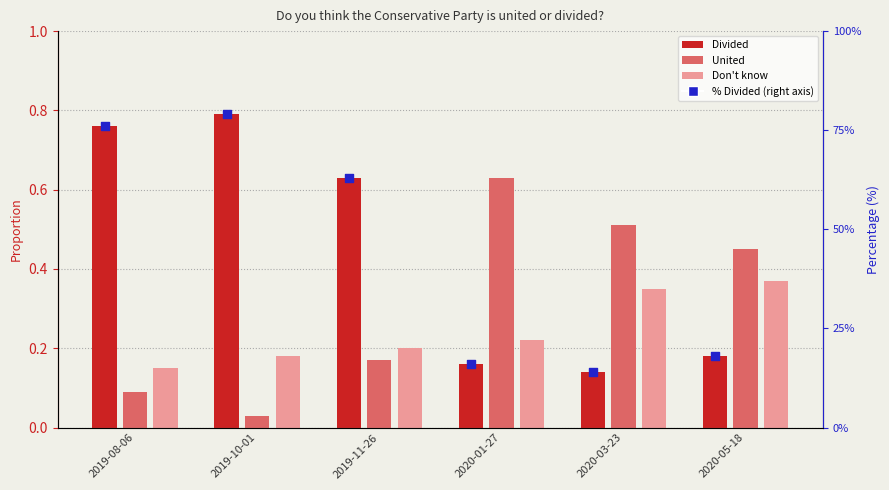

Approximately how many times larger is the value at 2019-10-01 compared to 2020-01-27?

4.9